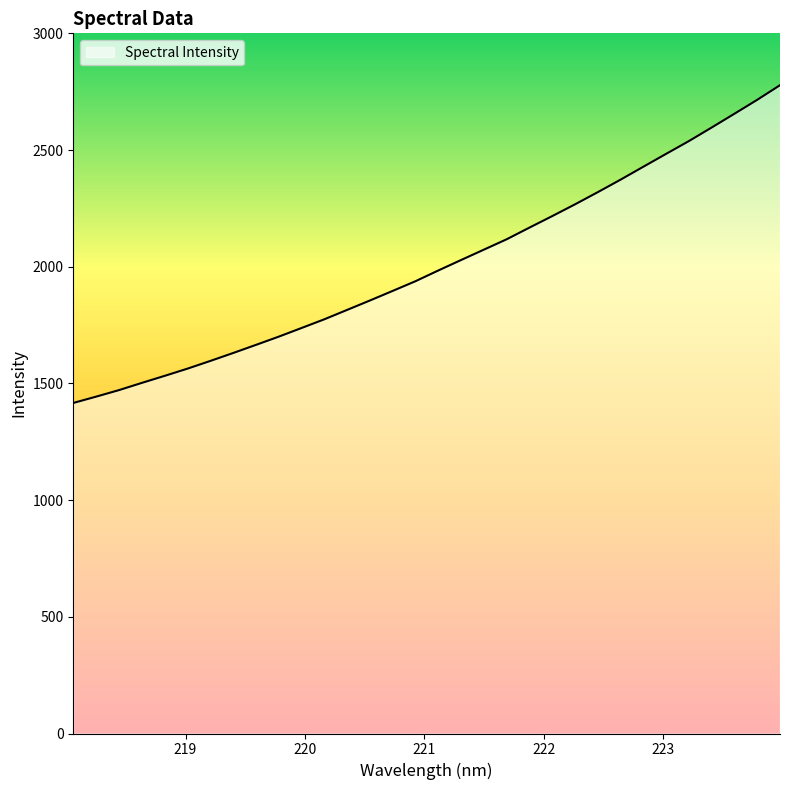

Reading left to right, transcribe all the data shown in this chart.

1416.5	1443.6	1471.5	1502.4	1532.5	1563.4	1596.4	1630.4	1665.2	1700.5	1737.6	1774.9	1815.2	1855.5	1896.7	1938.2	1984.1	2029.0	2073.4	2117.9	2168.0	2217.3	2267.7	2319.9	2373.5	2428.9	2484.1	2538.8	2597.0	2656.0	2715.6	2778.3